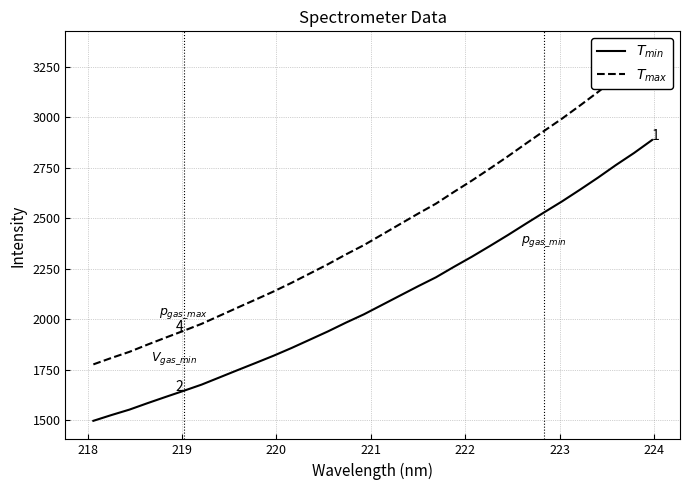

How many data points in $T_{max}$ are above 2419?

16